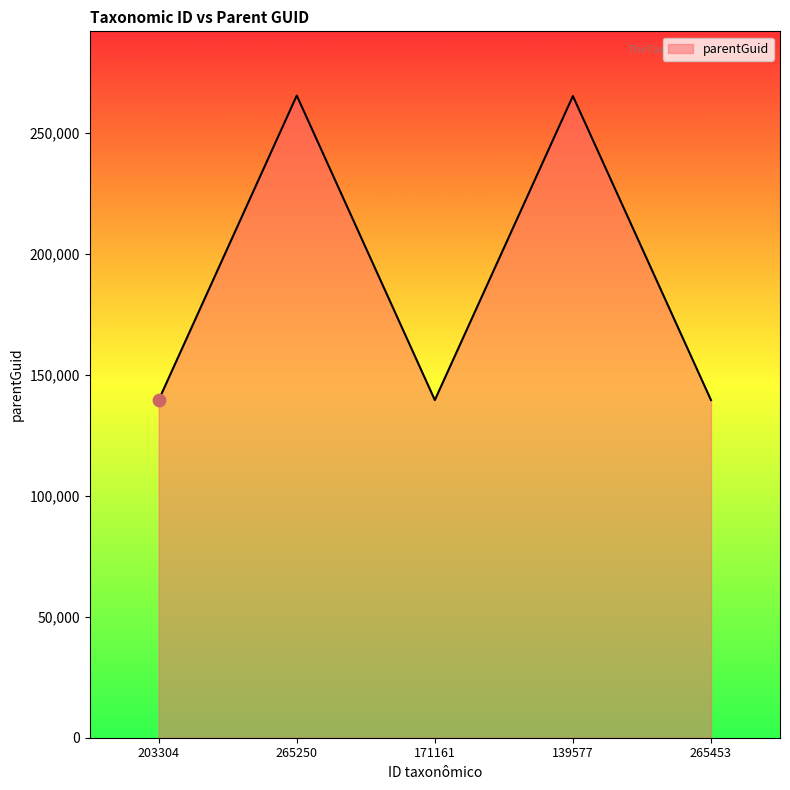

What is the ratio of the value at 171161 to the value at 265250?

0.5